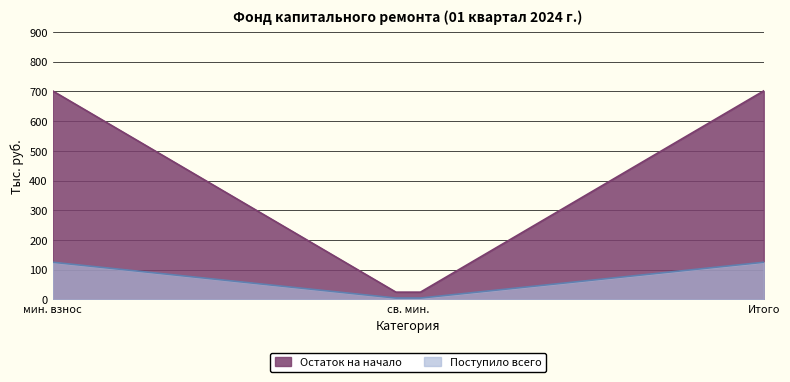

Which series has the largest total across all categories?

Остаток на начало